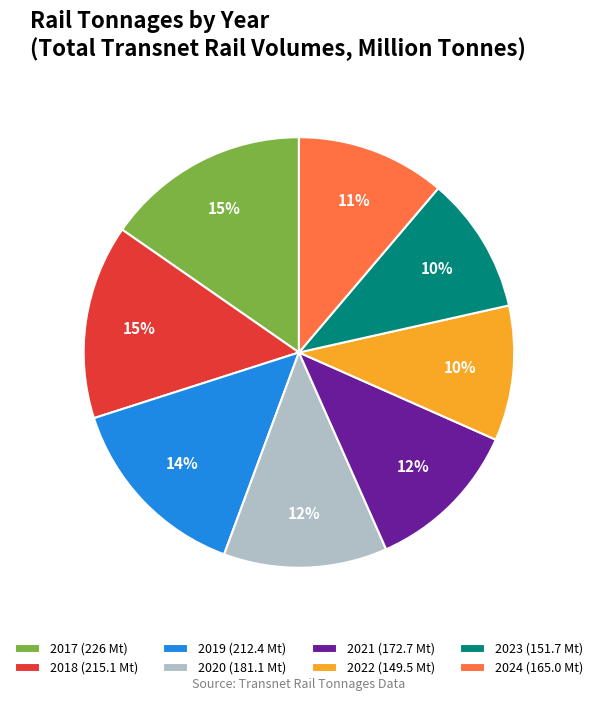

What percentage is the 2024 slice, to the nearest percent?

11%